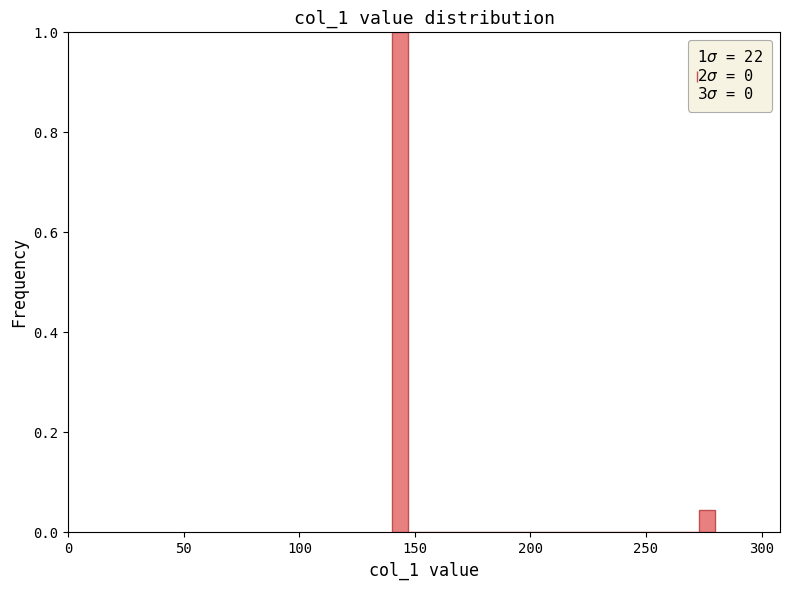

Around what value on the x-axis is the tallest bar? Give the approximate position of its centre, as read against the axis.

145